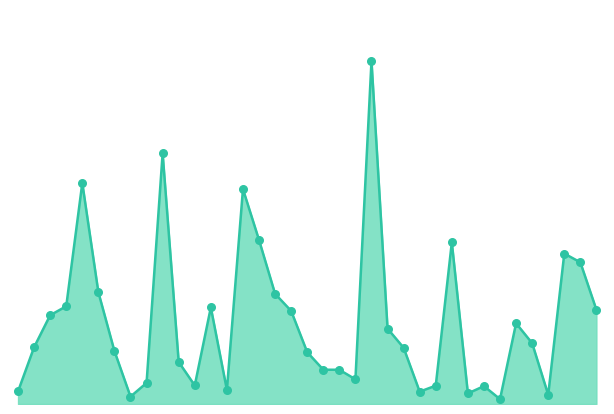

Does the chart have visible grid lines?

No